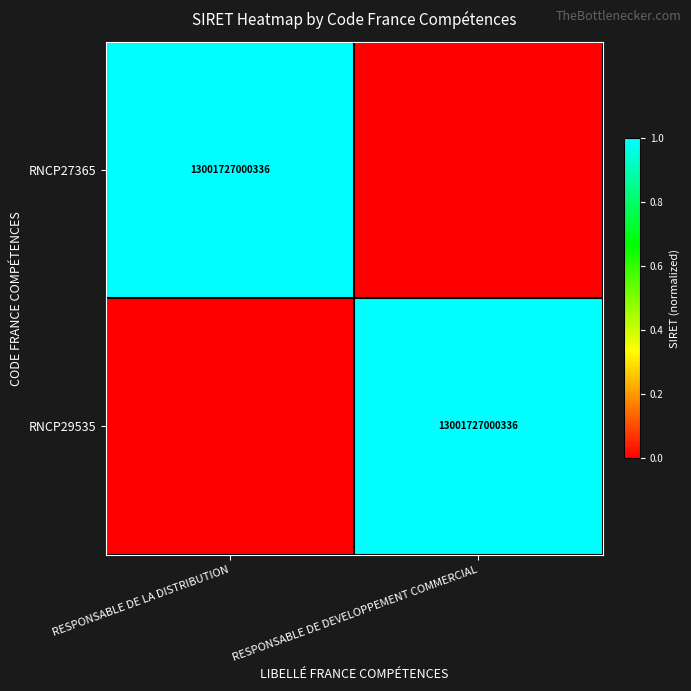

The RNCP27365 series shows 5413178044831 at RESPONSABLE DE LA DISTRIBUTION. True or false?

False